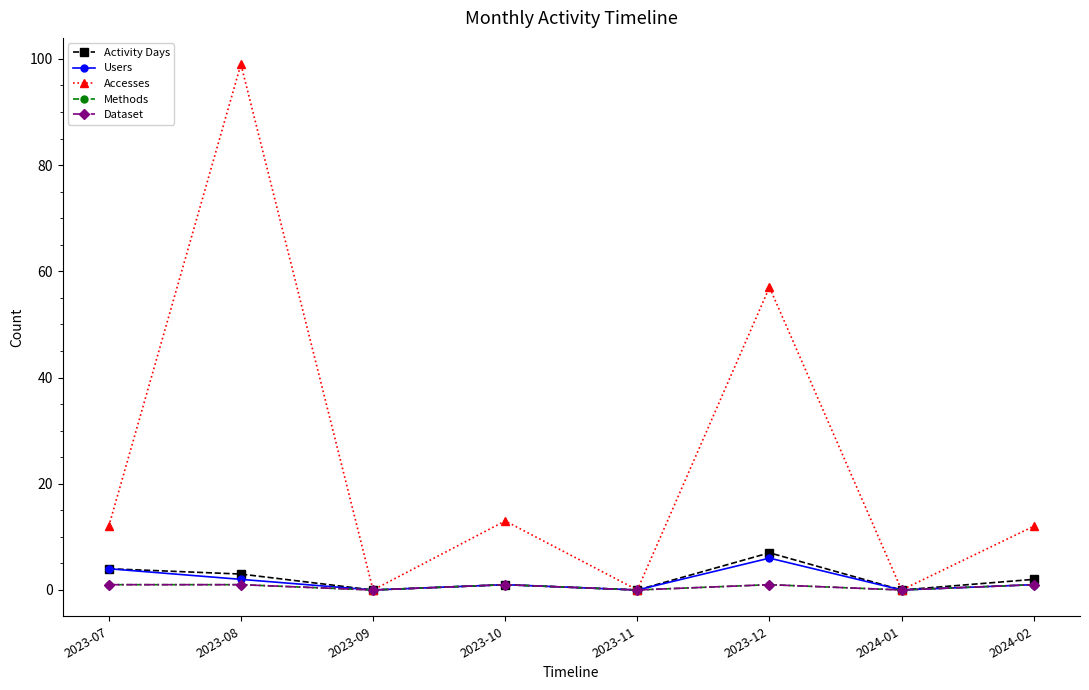

Rank the series by their maximum value, from lowest to highest.

Methods, Dataset, Users, Activity Days, Accesses